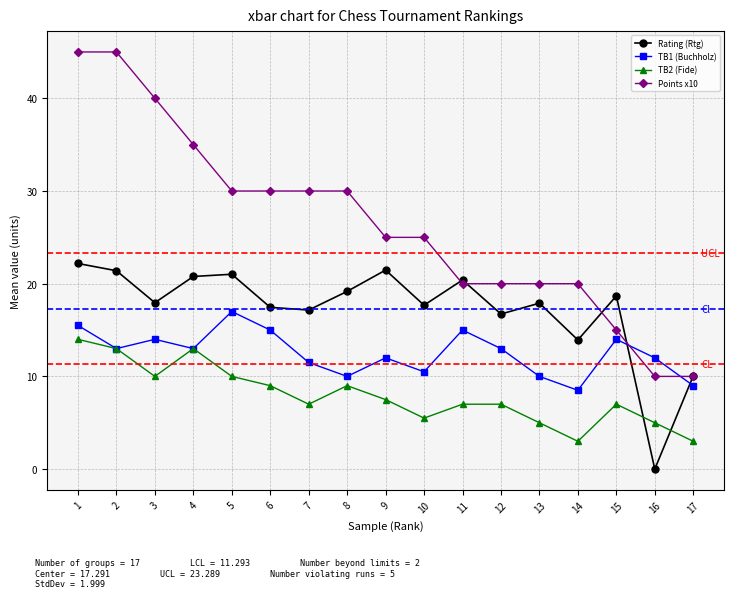

Is the value of Rating (Rtg) at 5 greater than the value of TB2 (Fide) at 17?

Yes